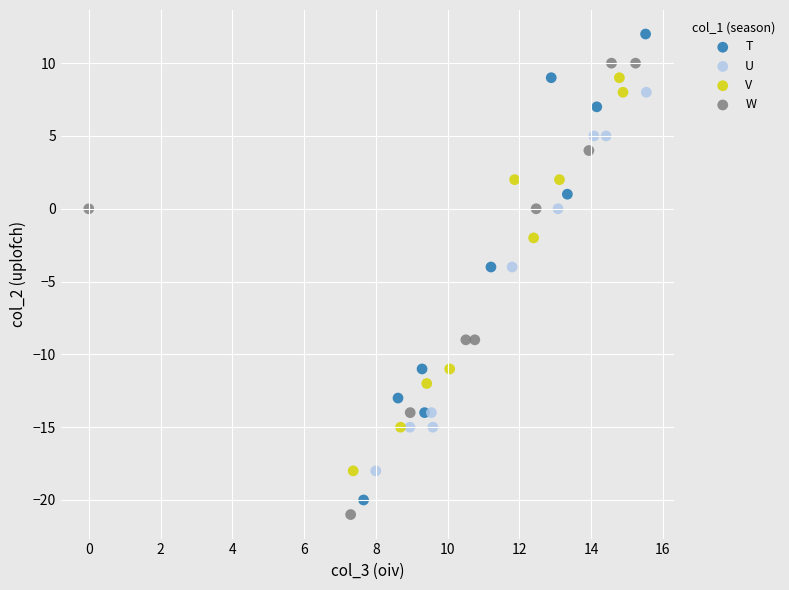

Which series reaches the minimum Y coordinate?

W